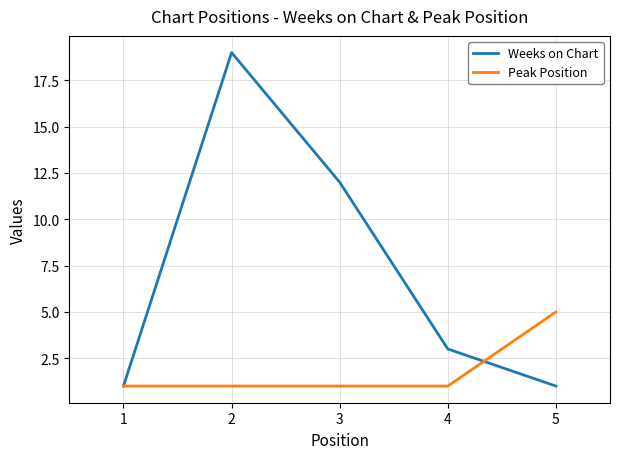

Is the value of Weeks on Chart at 2 greater than the value of Peak Position at 5?

Yes